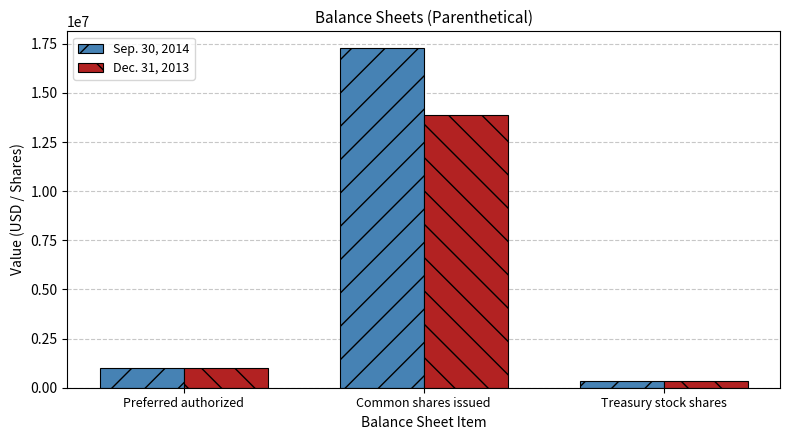

How many groups of bars are there?

3